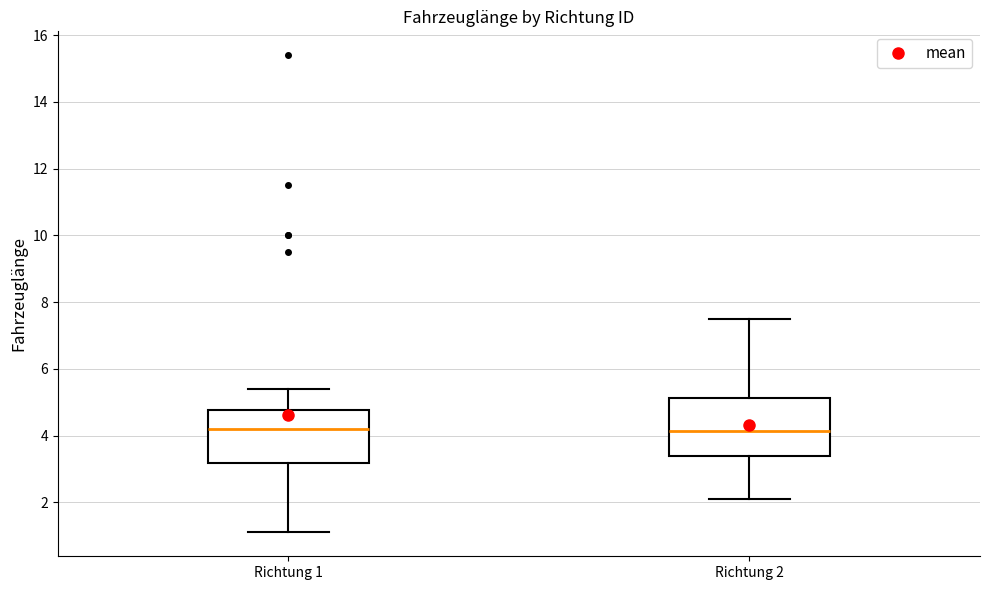

Reading left to right, read every box against the y-axis: the position of its median line, the range the box covers, and the ends of its whiskers. The values are not printed on the chart, so give them approximately, as read against the axis.

Richtung 1: median 4.2, box 3.2 to 4.8, whiskers 1.2 to 5.4
Richtung 2: median 4.2, box 3.4 to 5.2, whiskers 2.2 to 7.6